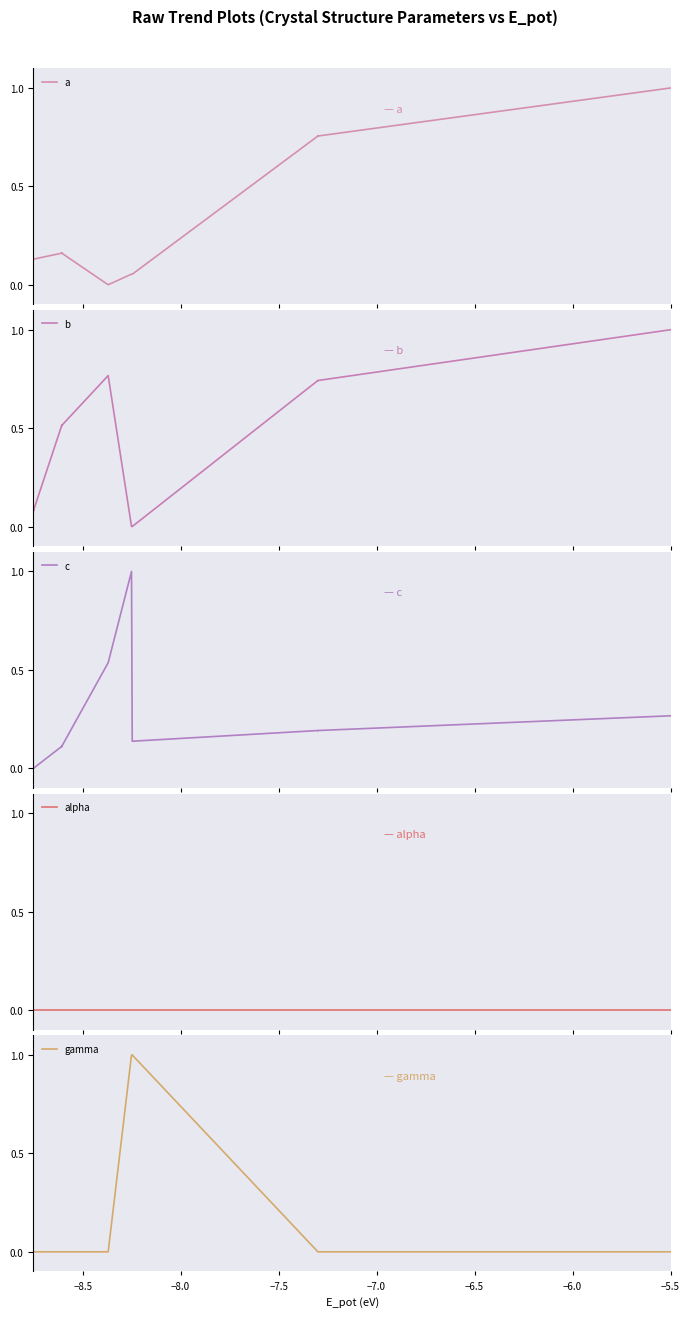

What is the value of the c point at the 10th from the left?

0.1